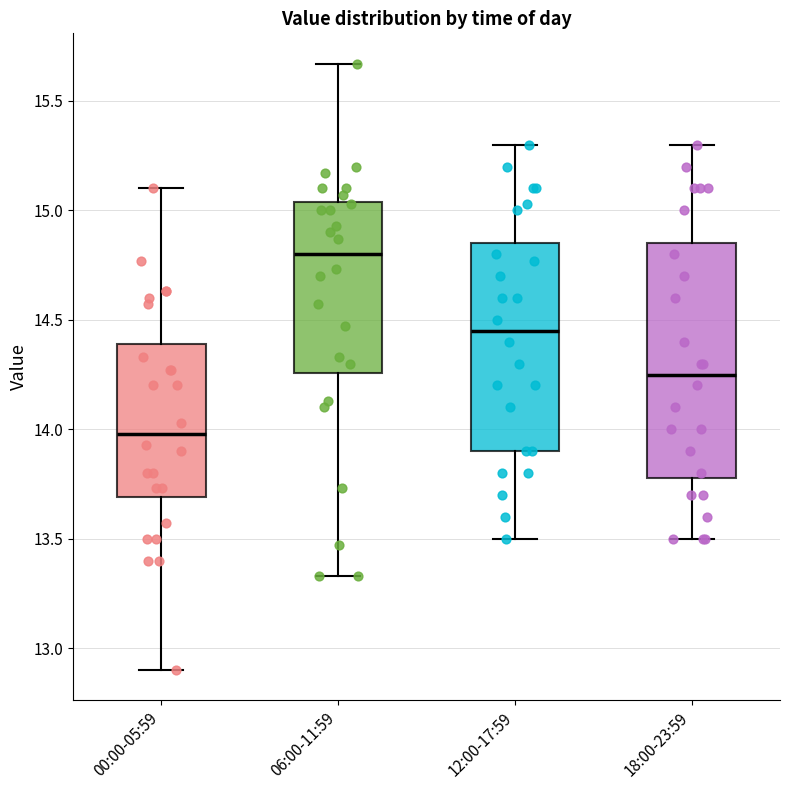

Reading left to right, transcribe this box plot: for each box, give where its median line is, the range the box spans, and where its two whiskers end, as read against the y-axis. The values are not printed on the chart, so give them approximately, as read against the axis.

00:00-05:59: median 14.00, box 13.70 to 14.40, whiskers 12.90 to 15.10
06:00-11:59: median 14.80, box 14.25 to 15.05, whiskers 13.35 to 15.65
12:00-17:59: median 14.45, box 13.90 to 14.85, whiskers 13.50 to 15.30
18:00-23:59: median 14.25, box 13.80 to 14.85, whiskers 13.50 to 15.30